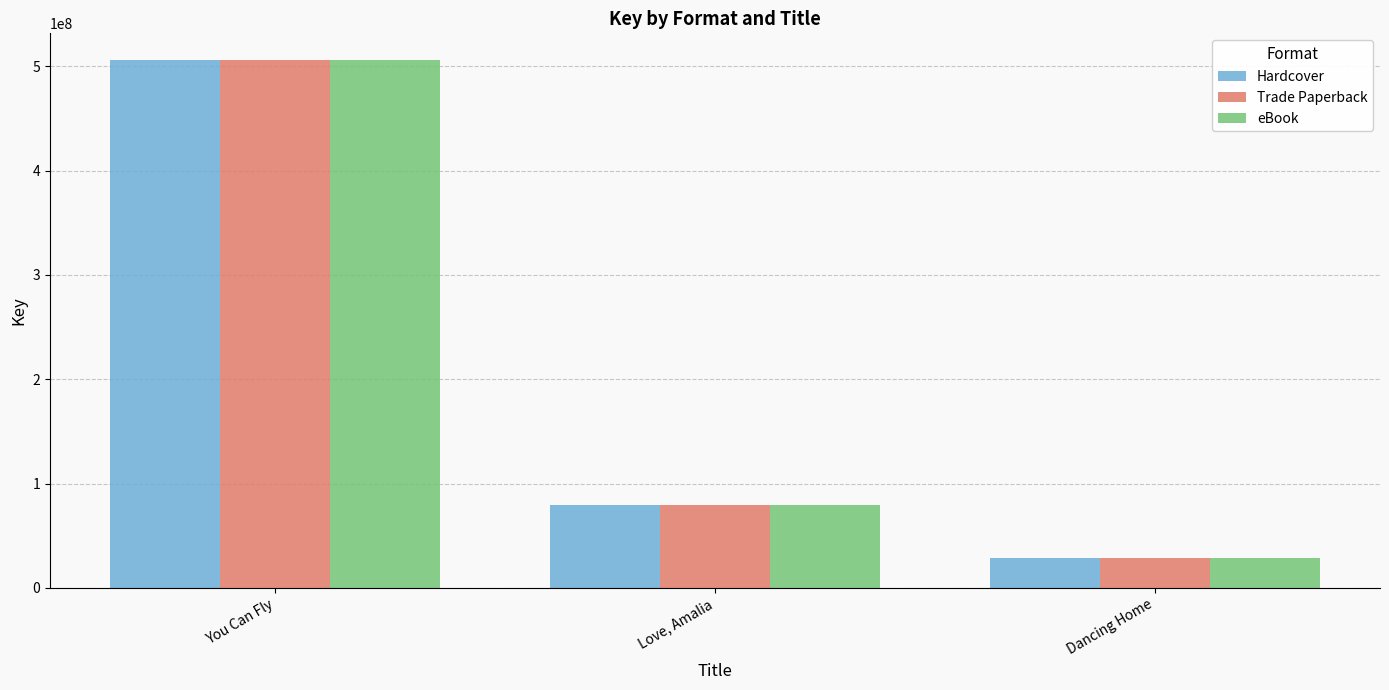

Count the number of data series in this chart.

3